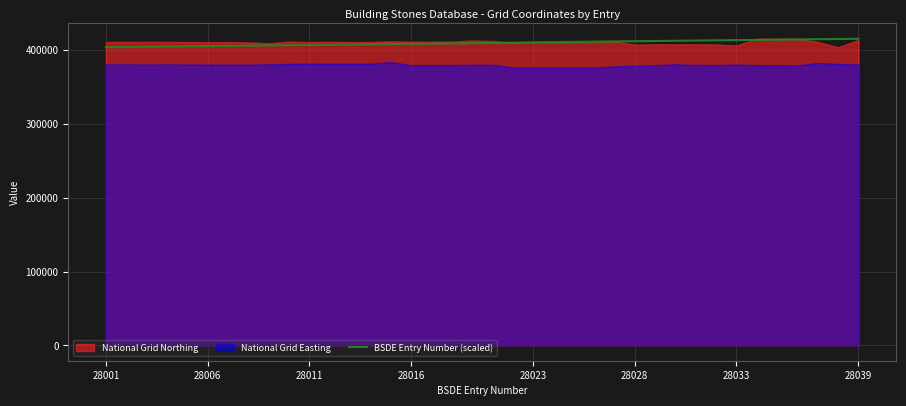

True or false: there are more than 2 points higher than both neighbors.

False